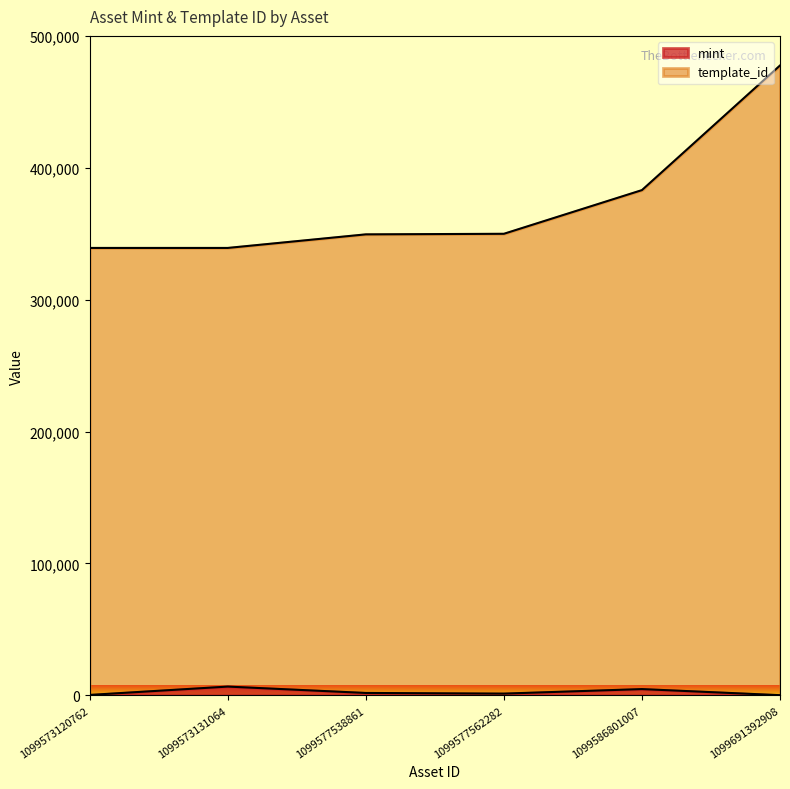

True or false: template_id has more than 0 points higher than both neighbors.

False